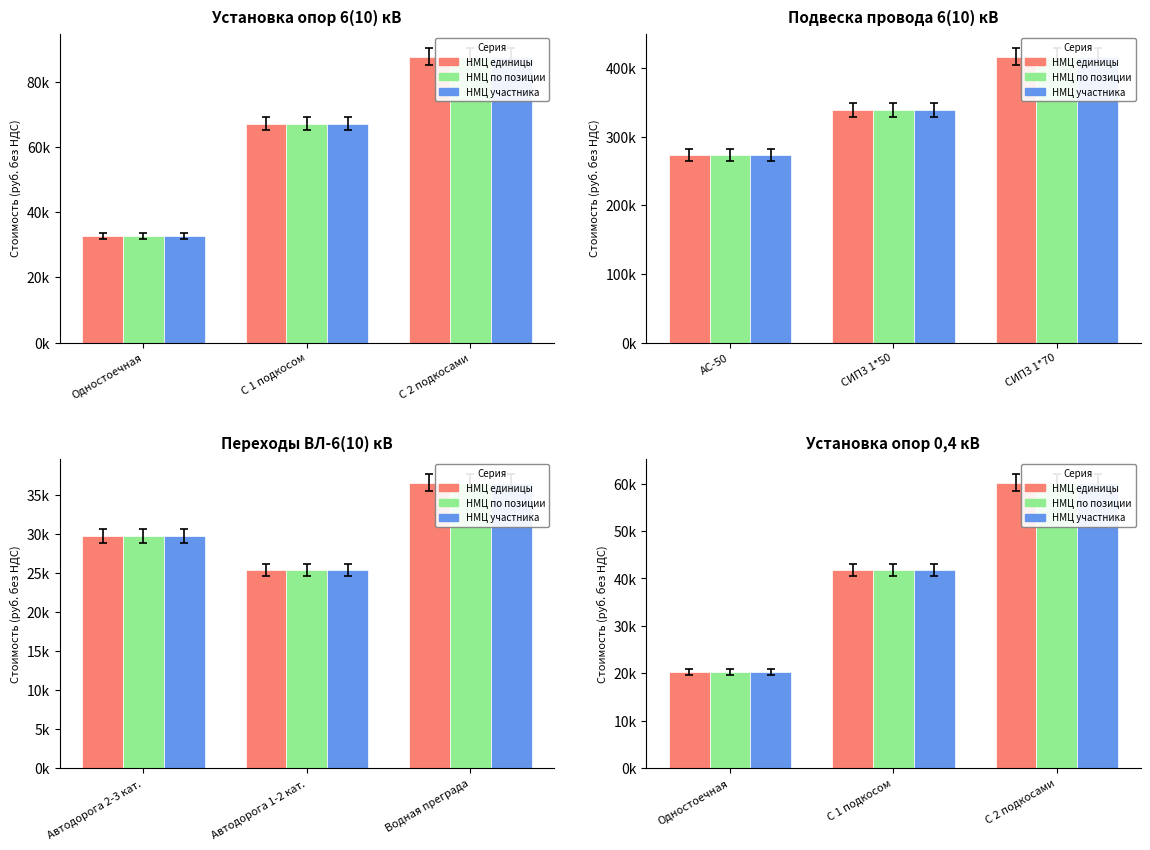

What is the average value of the НМЦ единицы series?

40772